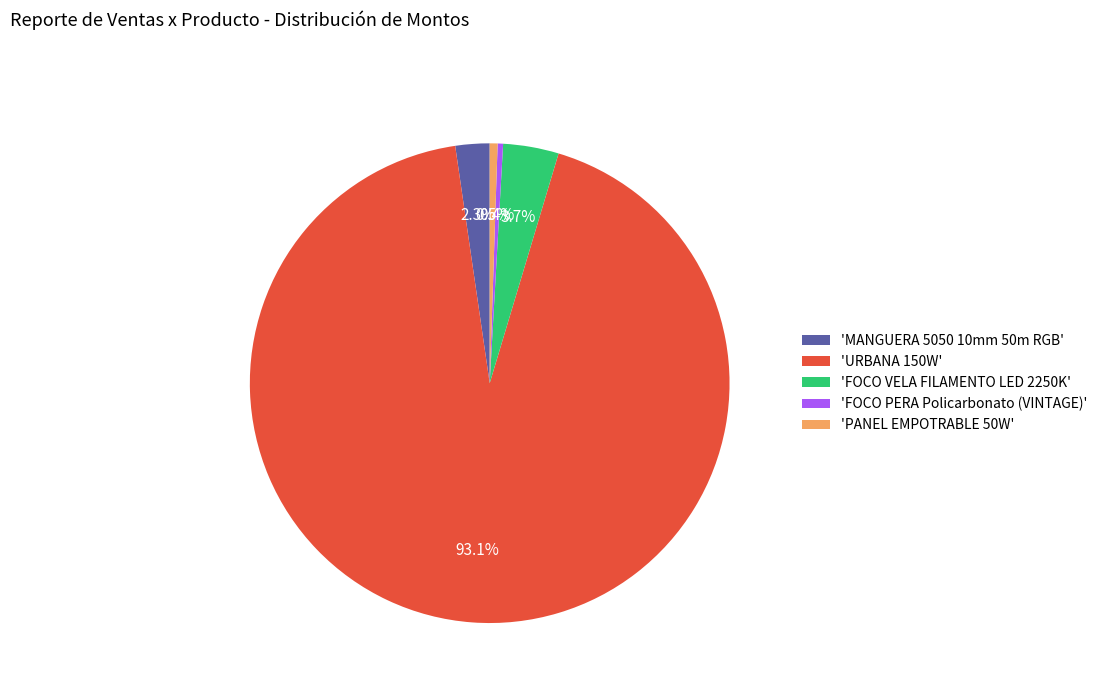

To the nearest percent, what is the average slice percentage?

20%